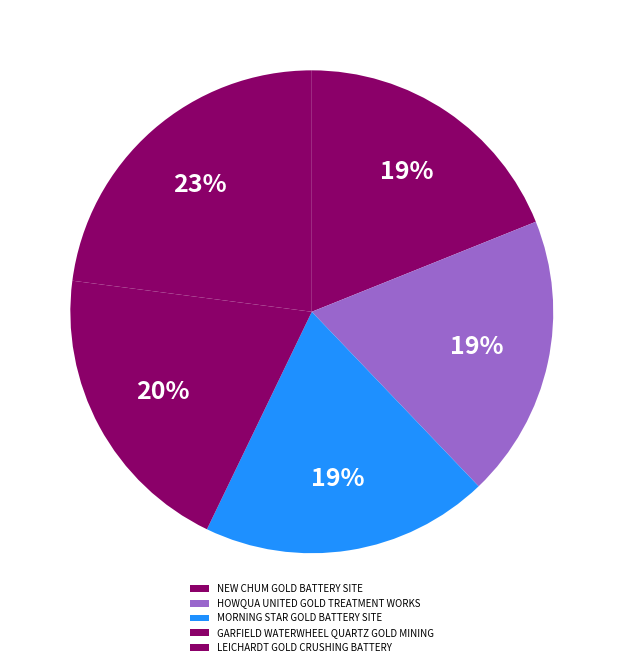

Is there a majority slice in this chart?

No